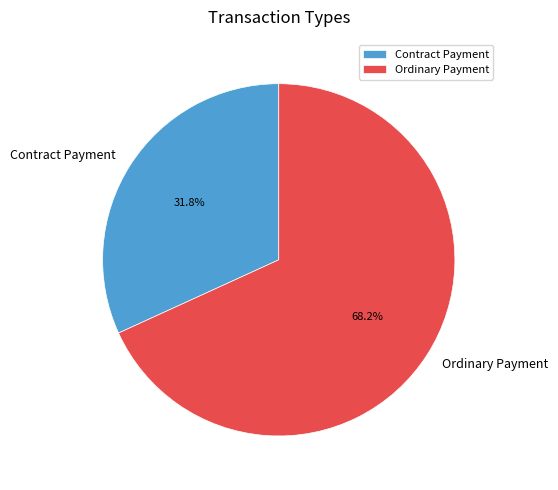

What is the smallest slice in the pie chart?

Contract Payment